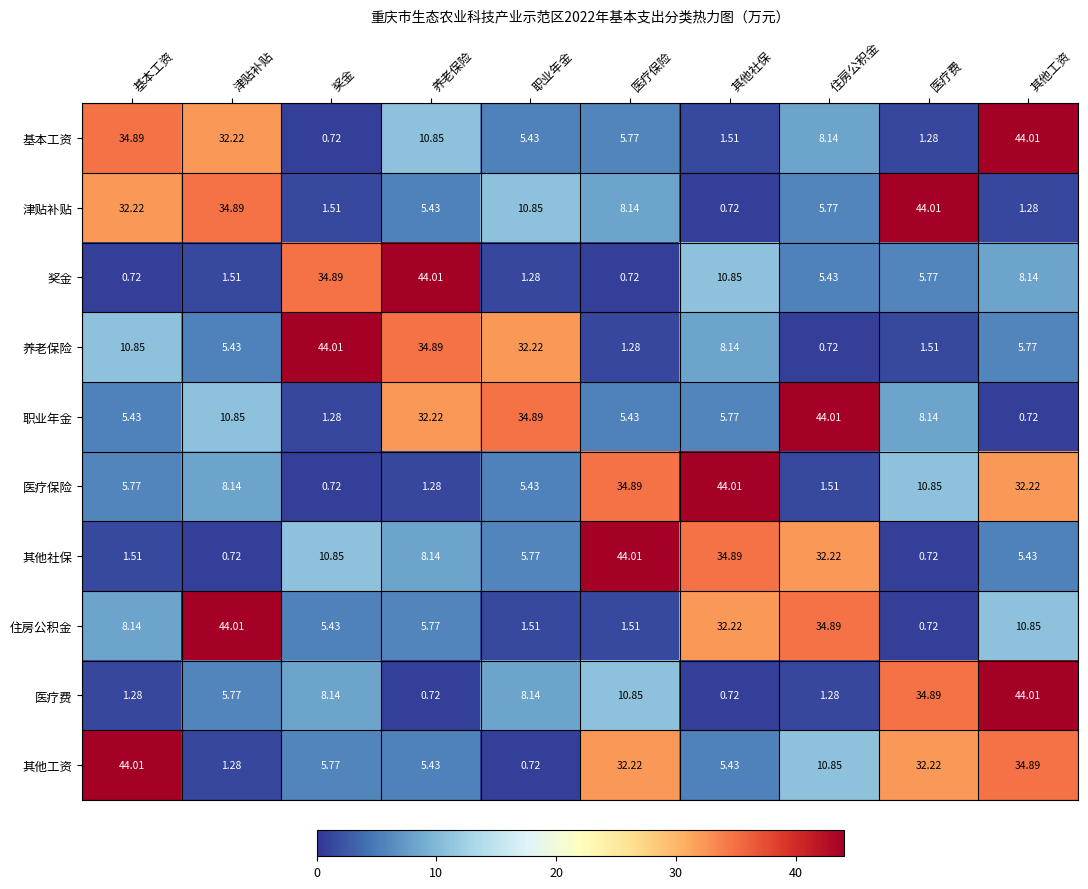

Which series changed the most between 基本工资 and 医疗保险?

其他社保